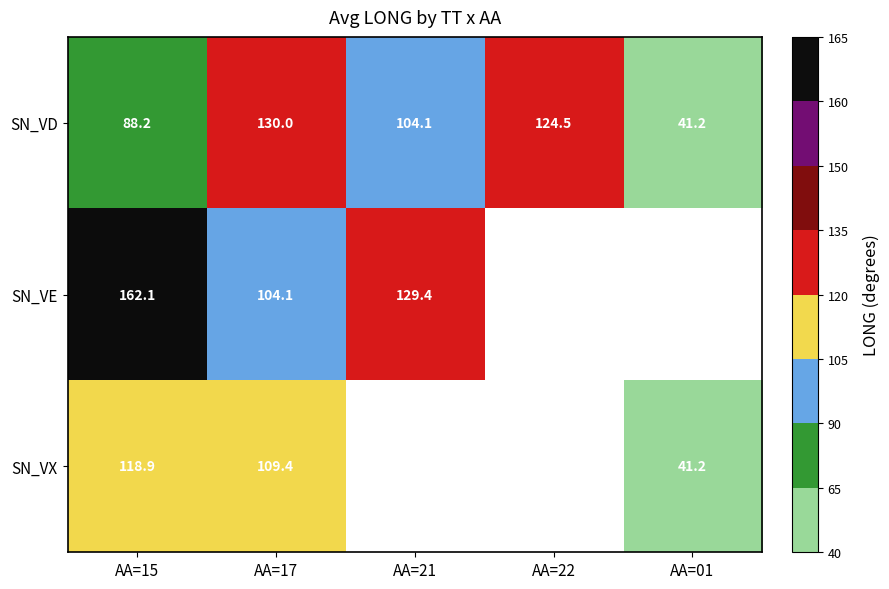

Is the value of SN_VE at AA=17 greater than the value of SN_VD at AA=01?

Yes